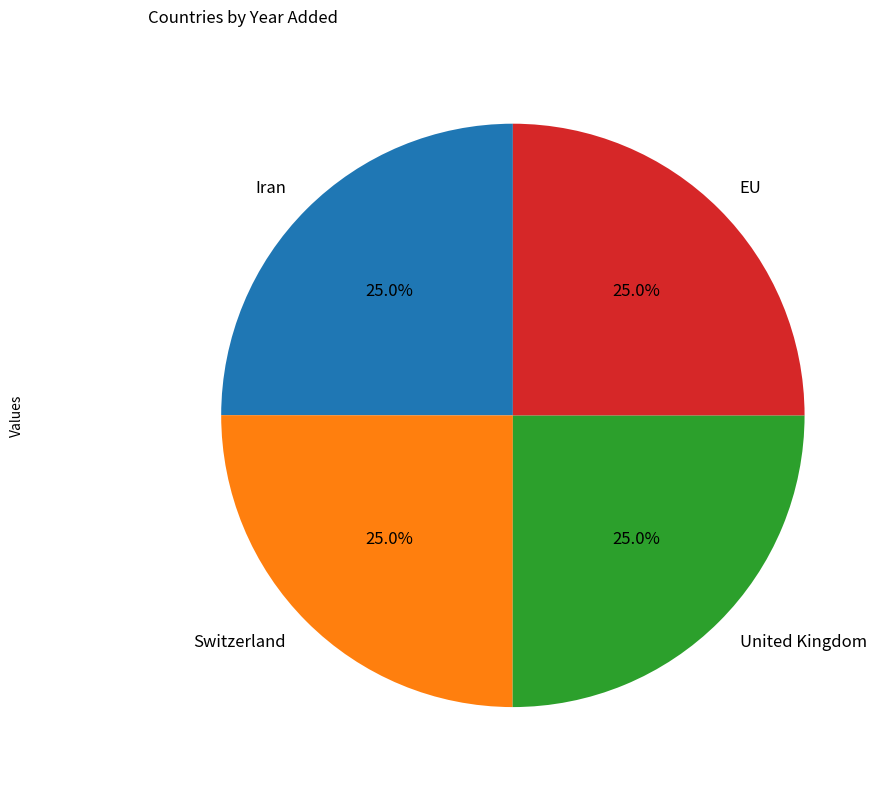

How many slices are in this pie chart?

4